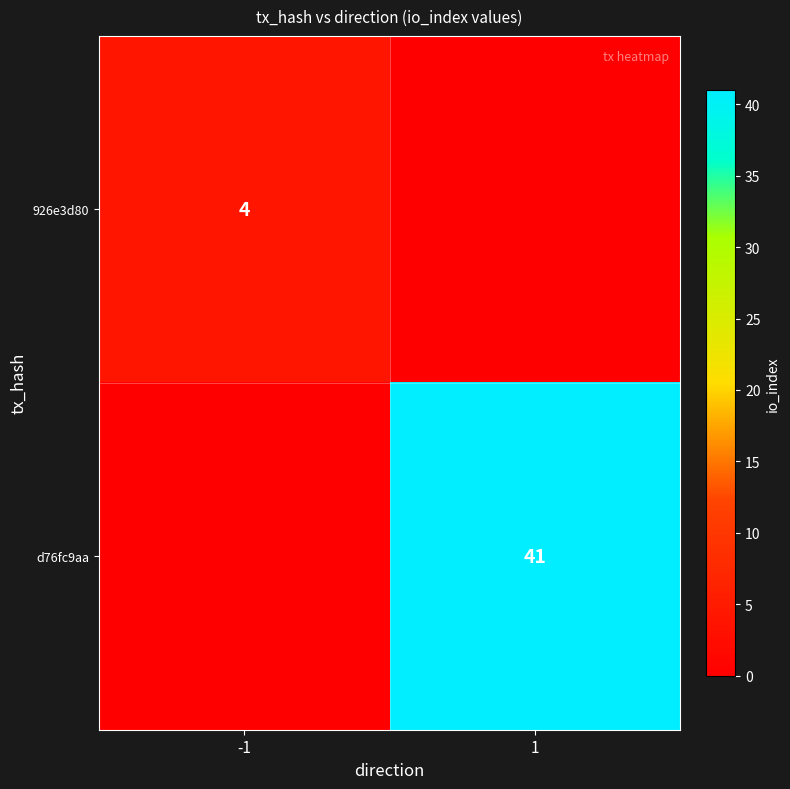

True or false: 926e3d80 has a value of 4 at -1.

True